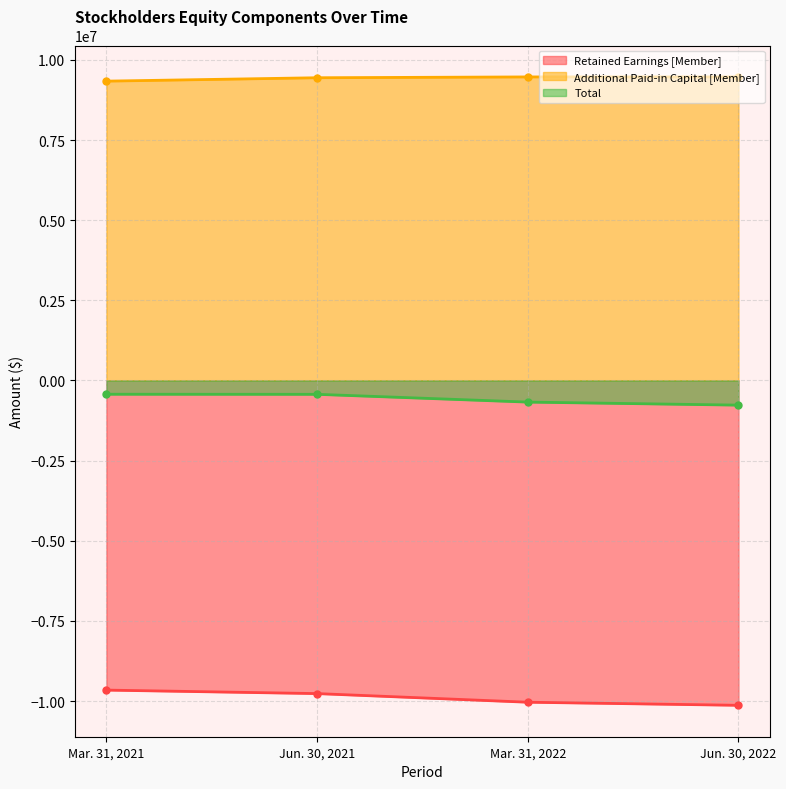

What value does the Additional Paid-in Capital [Member] series have at Jun. 30, 2022, to the nearest 100?

9468700